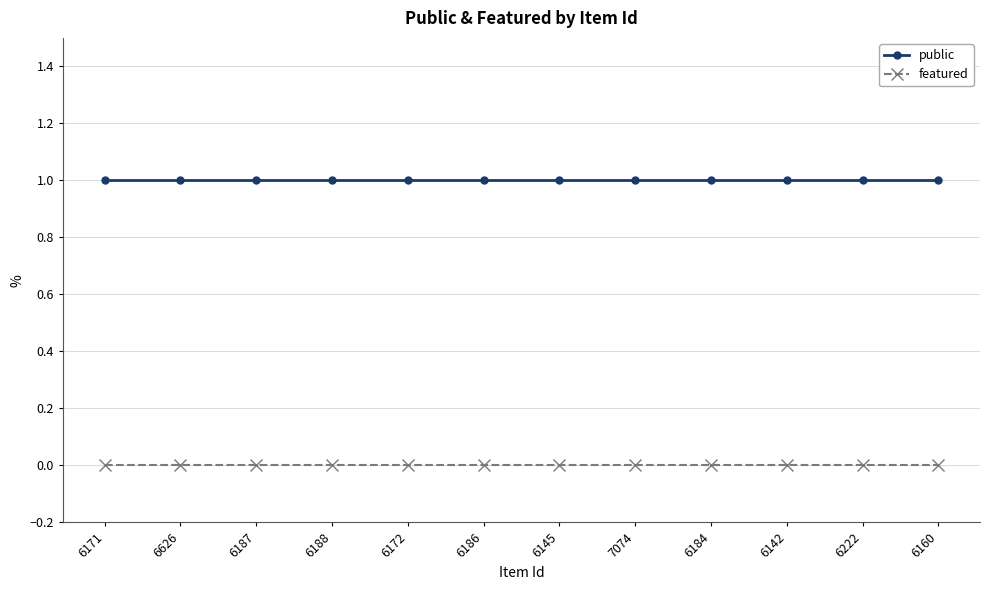

True or false: public and featured intersect in this chart.

False